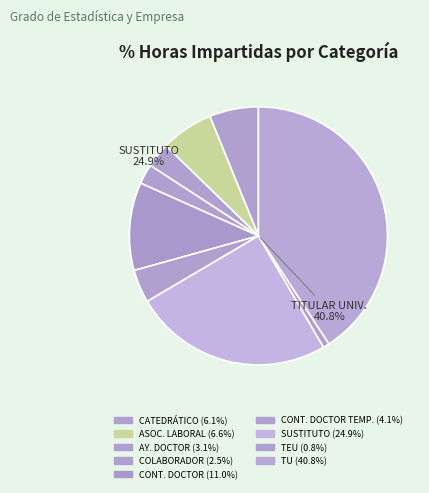

Combined, do PROFESOR CONTRATADO DOCTOR and TITULAR DE ESCUELA UNIVERSITARIA account for over 50%?

No